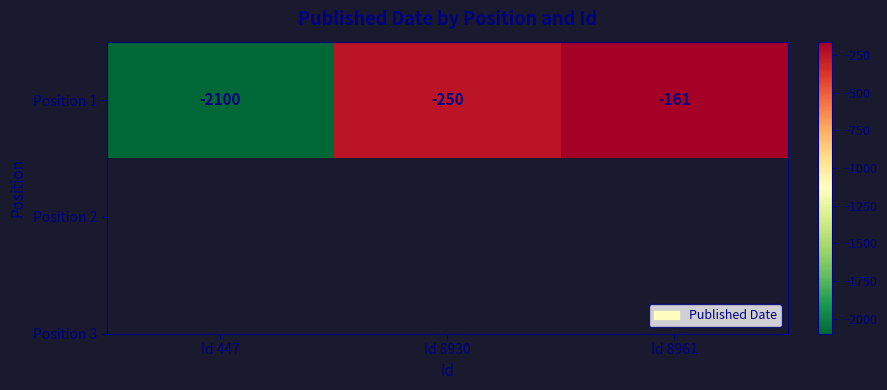

List the labels in order of value, smallest first.

Id 447, Id 8930, Id 8961